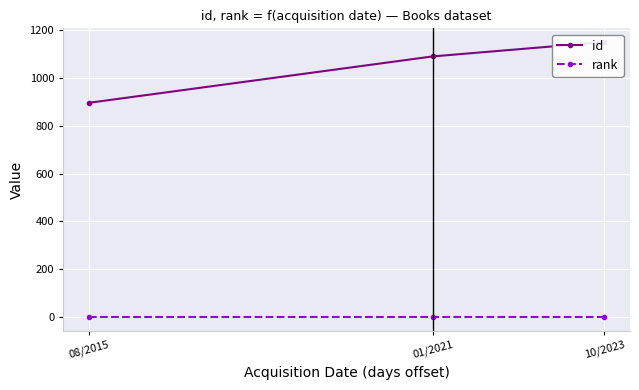

What value does the id series have at 10/2023, to the nearest 50?

1150